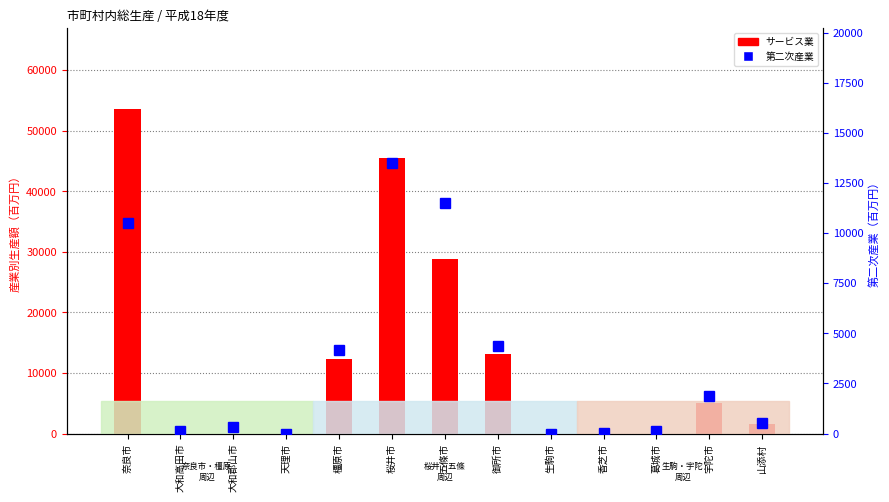

At which category is the sum across all series the highest?

奈良市